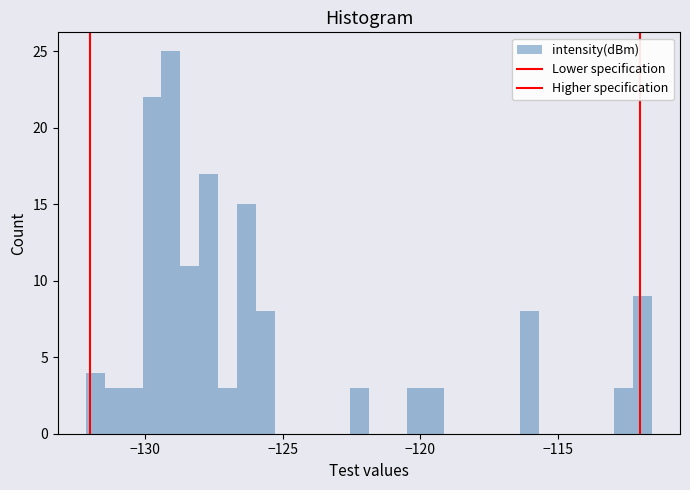

Around what value on the x-axis is the tallest bar? Give the approximate position of its centre, as read against the axis.

-129.0